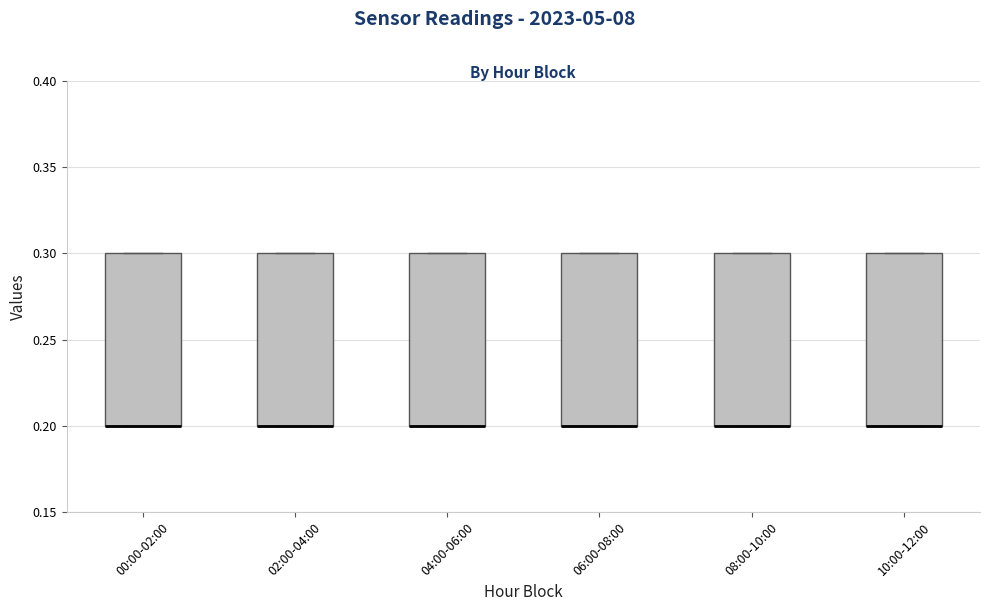

Reading left to right, transcribe this box plot: for each box, give where its median line is, the range the box spans, and where its two whiskers end, as read against the y-axis. The values are not printed on the chart, so give them approximately, as read against the axis.

00:00-02:00: median 0.2 (drawn on the box's lower edge), box 0.2 to 0.3, whiskers 0.2 to 0.3
02:00-04:00: median 0.2 (drawn on the box's lower edge), box 0.2 to 0.3, whiskers 0.2 to 0.3
04:00-06:00: median 0.2 (drawn on the box's lower edge), box 0.2 to 0.3, whiskers 0.2 to 0.3
06:00-08:00: median 0.2 (drawn on the box's lower edge), box 0.2 to 0.3, whiskers 0.2 to 0.3
08:00-10:00: median 0.2 (drawn on the box's lower edge), box 0.2 to 0.3, whiskers 0.2 to 0.3
10:00-12:00: median 0.2 (drawn on the box's lower edge), box 0.2 to 0.3, whiskers 0.2 to 0.3